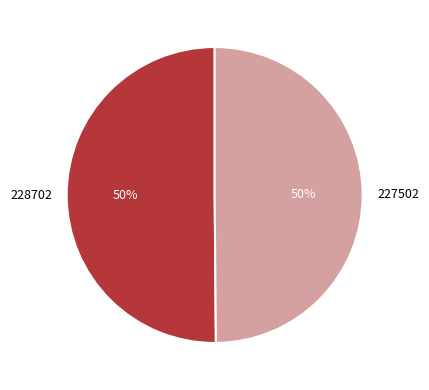

Is it true that 228702 is 50% of the pie?

True